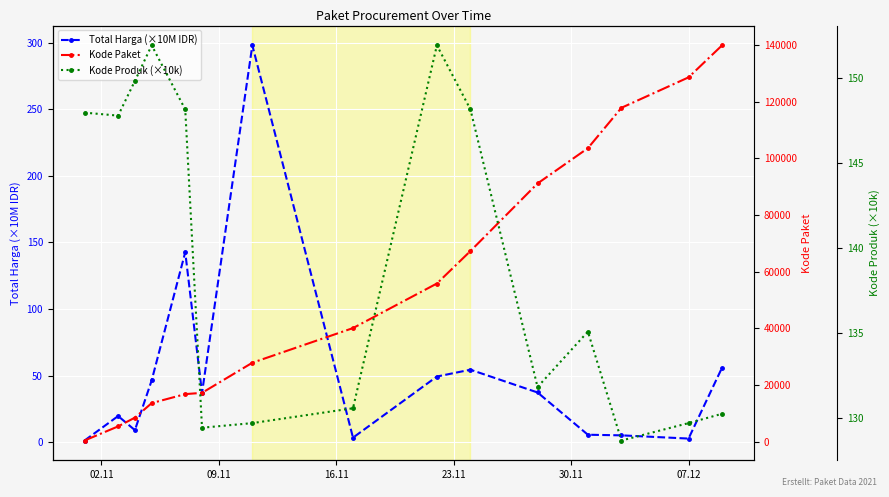

True or false: Total Harga (×10M IDR) has more than 2 interior local peaks.

True